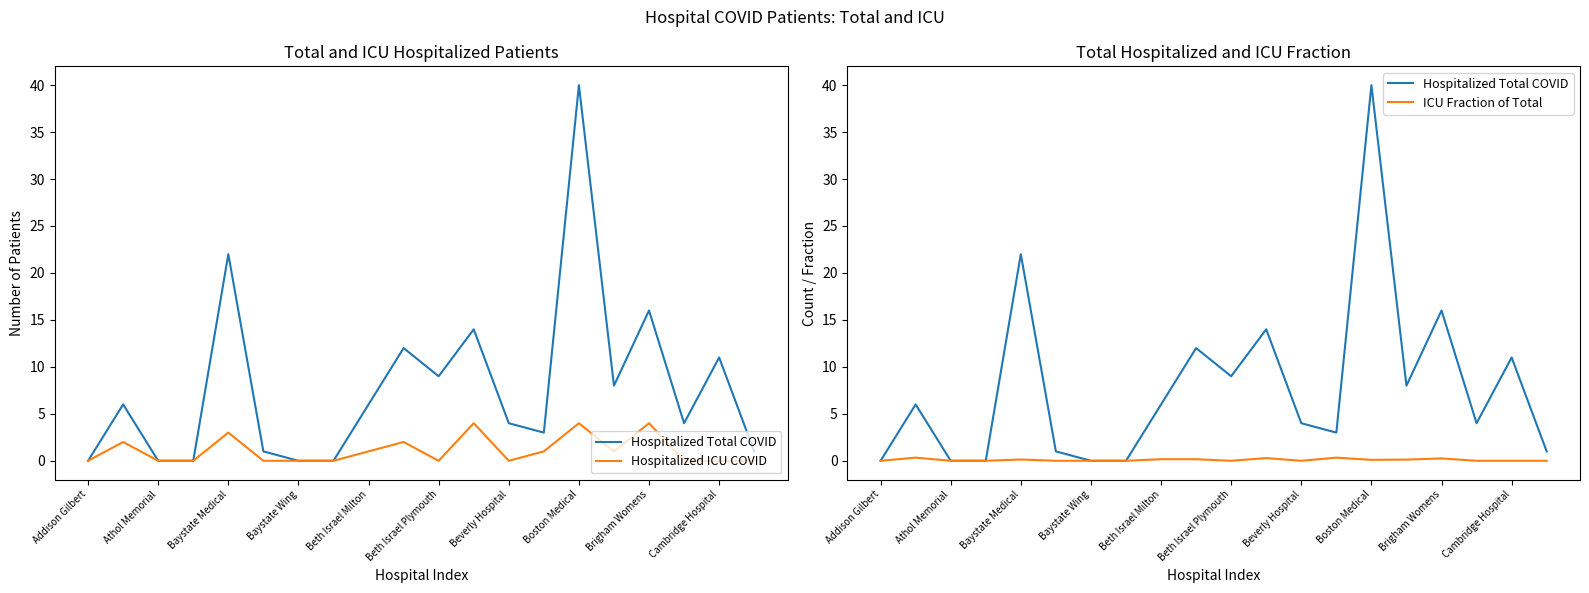

What is the maximum value shown in the chart?

40.0